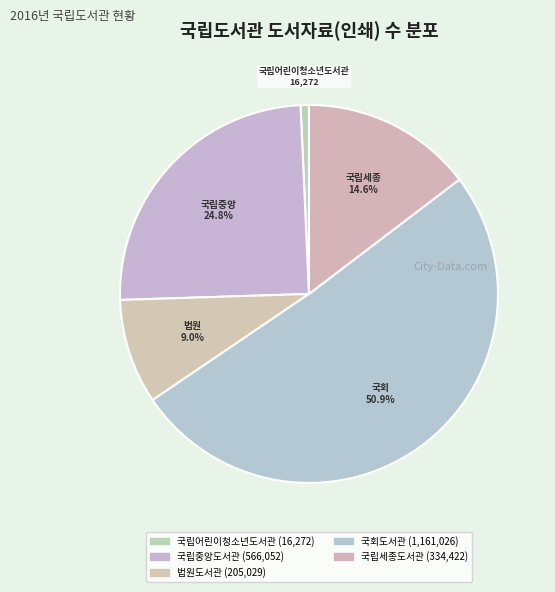

Which category has the smallest portion of the pie?

국립어린이청소년도서관